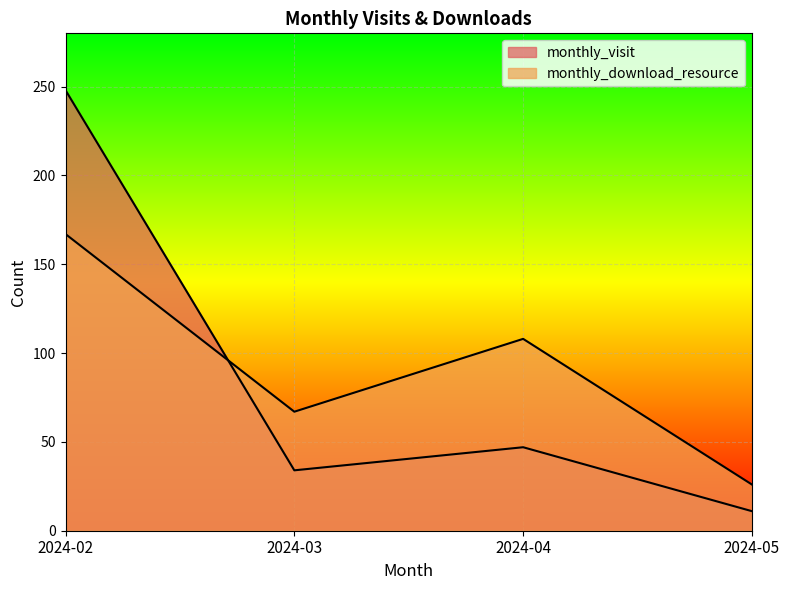

True or false: monthly_download_resource and monthly_visit cross at least once.

True